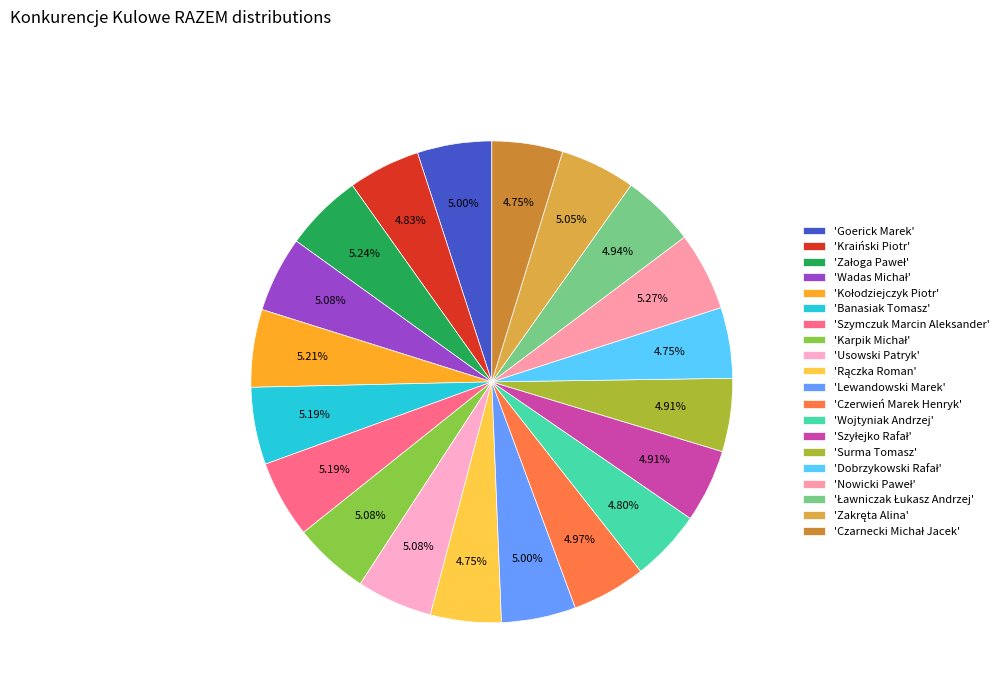

How many segments does this pie chart have?

20